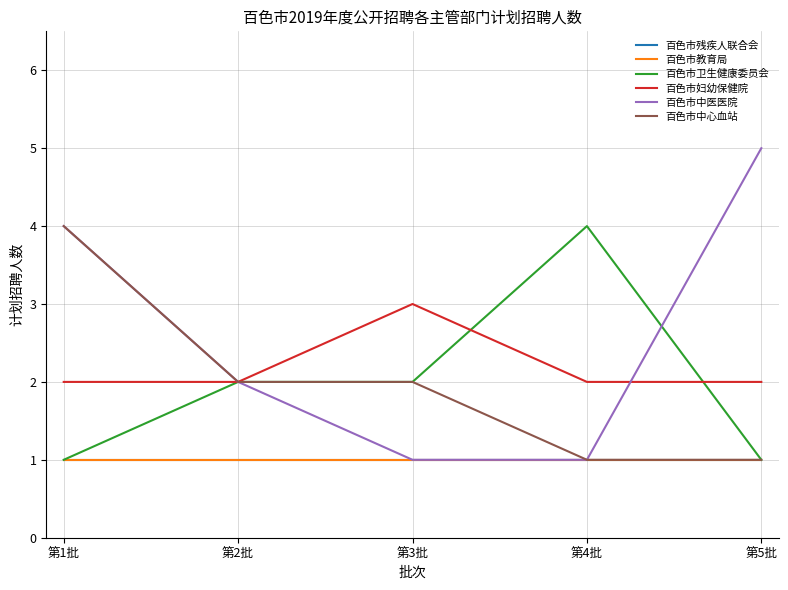

Reading left to right, list all the values displayed in this chart.

百色市残疾人联合会: 1	1	1	1	1
百色市教育局: 1	1	1	1	1
百色市卫生健康委员会: 1	2	2	4	1
百色市妇幼保健院: 2	2	3	2	2
百色市中医医院: 4	2	1	1	5
百色市中心血站: 4	2	2	1	1